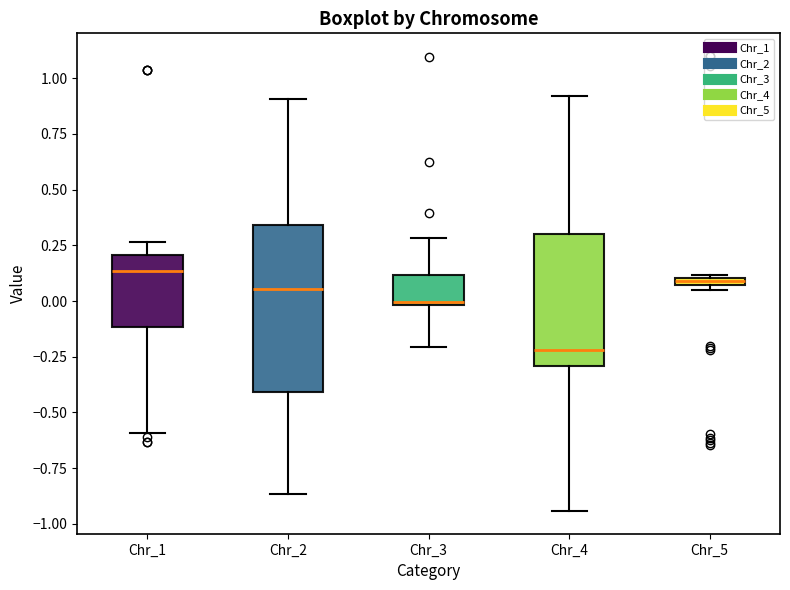

Where does the lower whisker of the box for Chr_4 end on the y-axis? The values are not printed on the chart, so give them approximately, as read against the axis.

-0.95